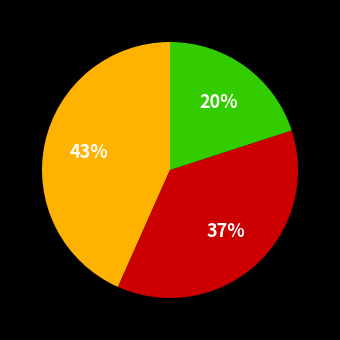

To the nearest percent, what is the average slice percentage?

33%